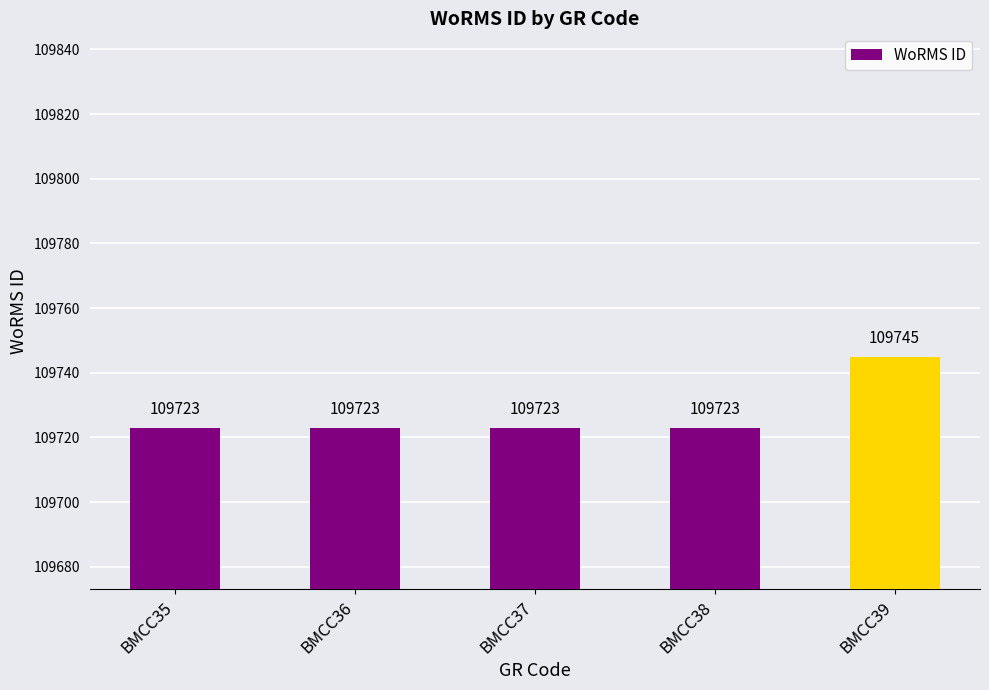

The value at BMCC37 is 109723. True or false?

True